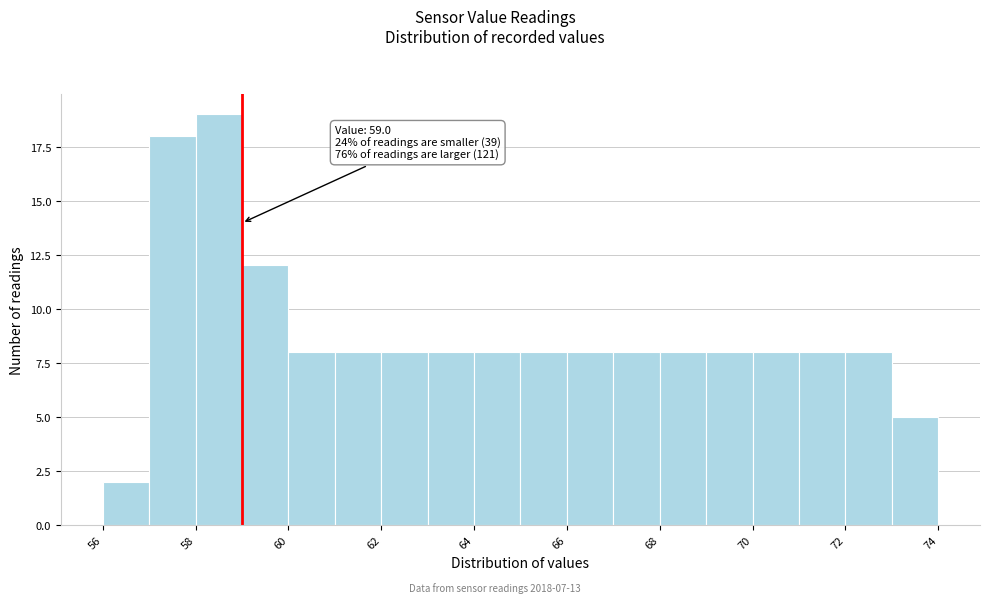

Over which range of the x-axis is the bar tallest?

58 to 59